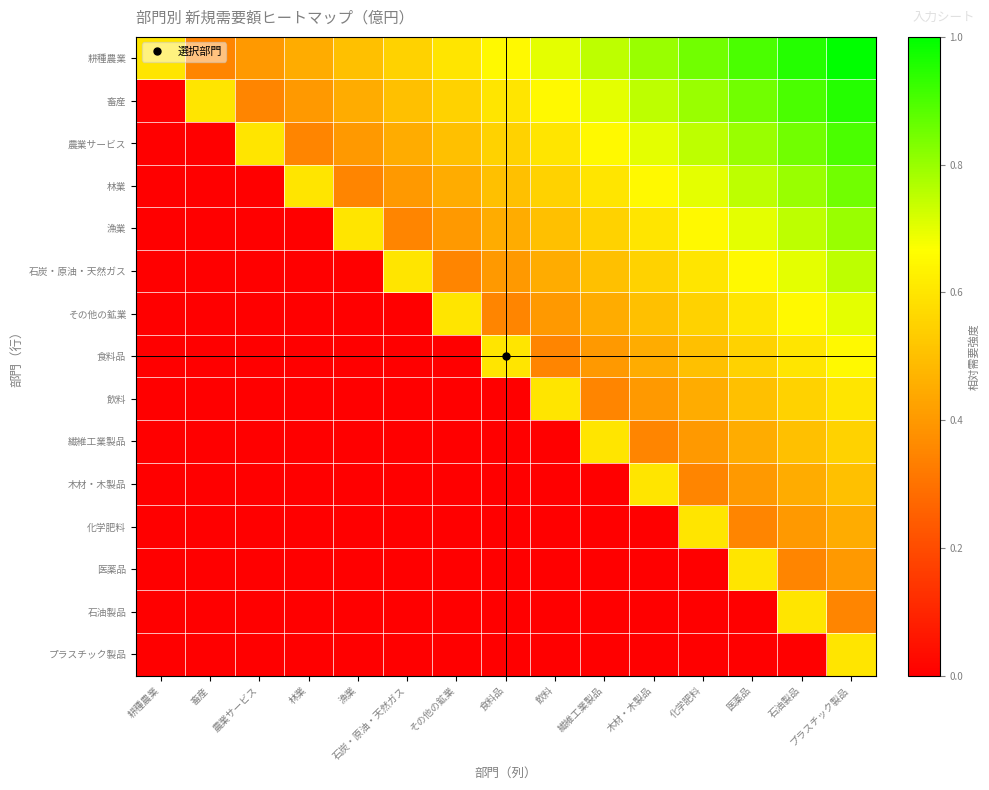

At how many categories does at least one series exceed 0?

15